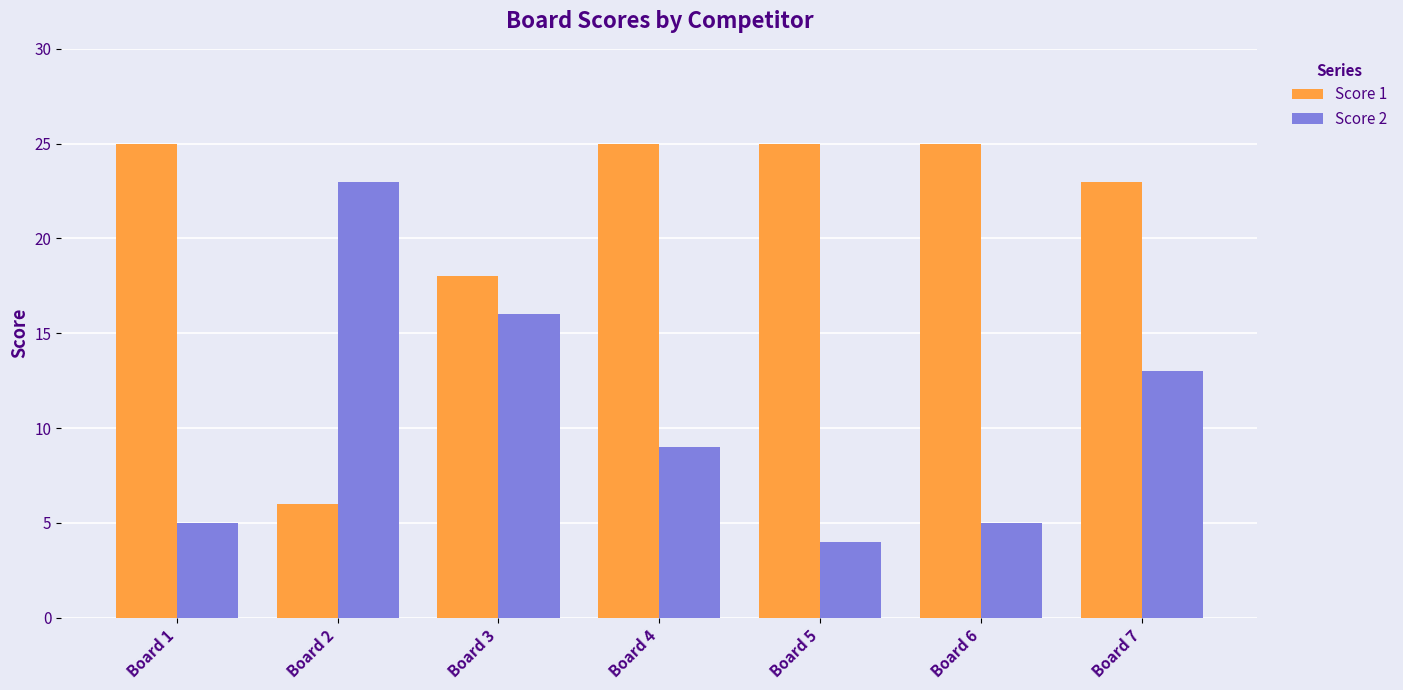

At Board 2, list the series in order from smallest to largest.

Score 1, Score 2